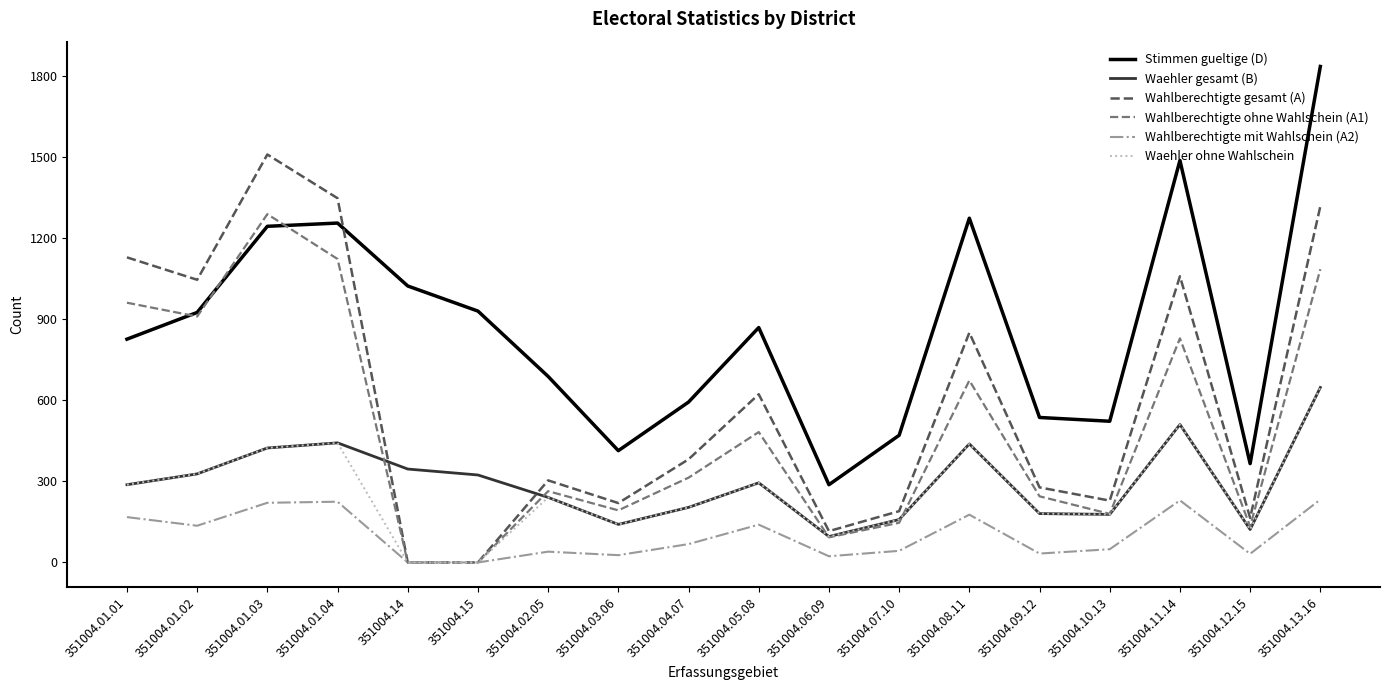

Which category has the highest value in the Waehler gesamt (B) series?

351004.13.16